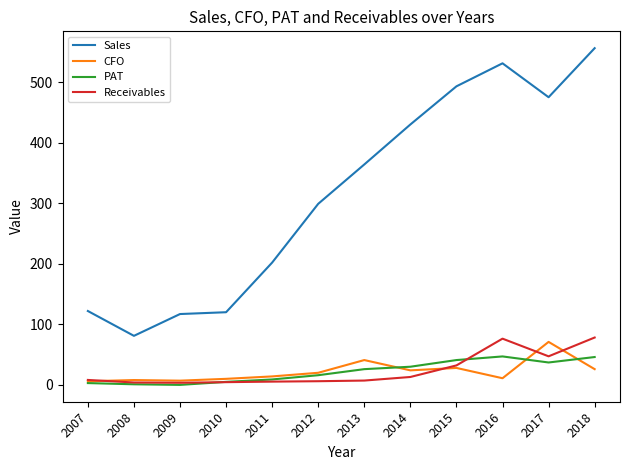

Does the chart display data point markers on the line(s)?

No